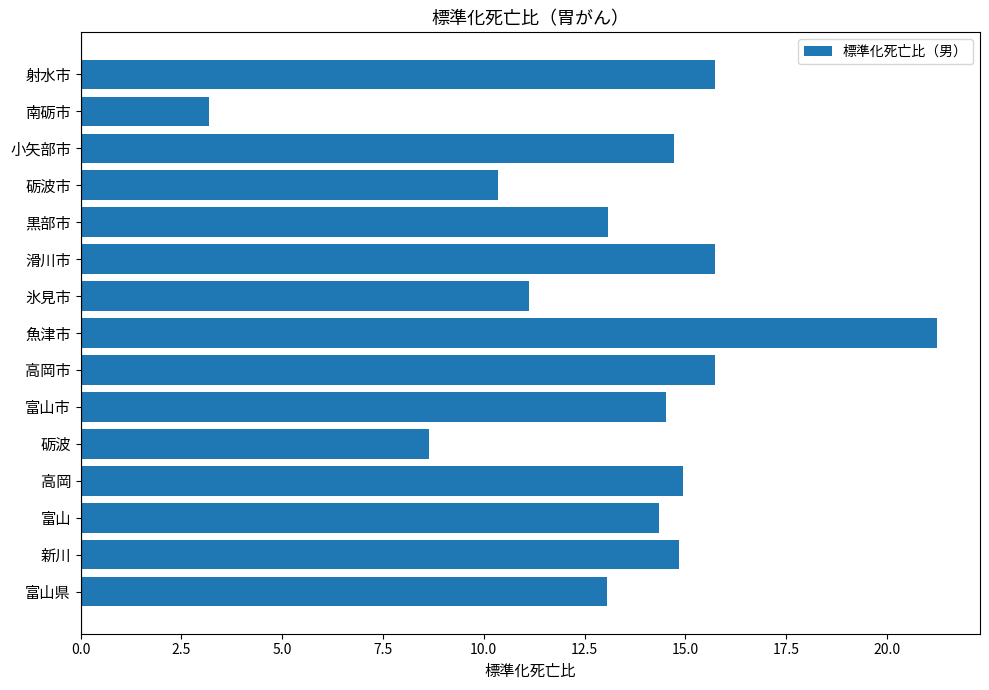

What is the difference between the second highest and second lowest values?

7.1